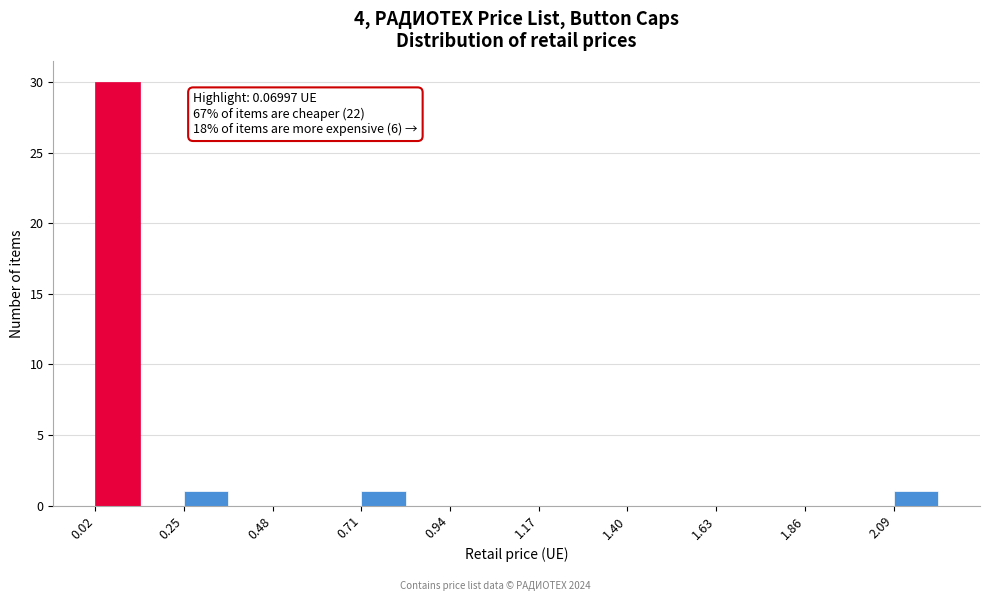

Read against the x-axis, roughly where is the centre of the tallest bar?

0.05